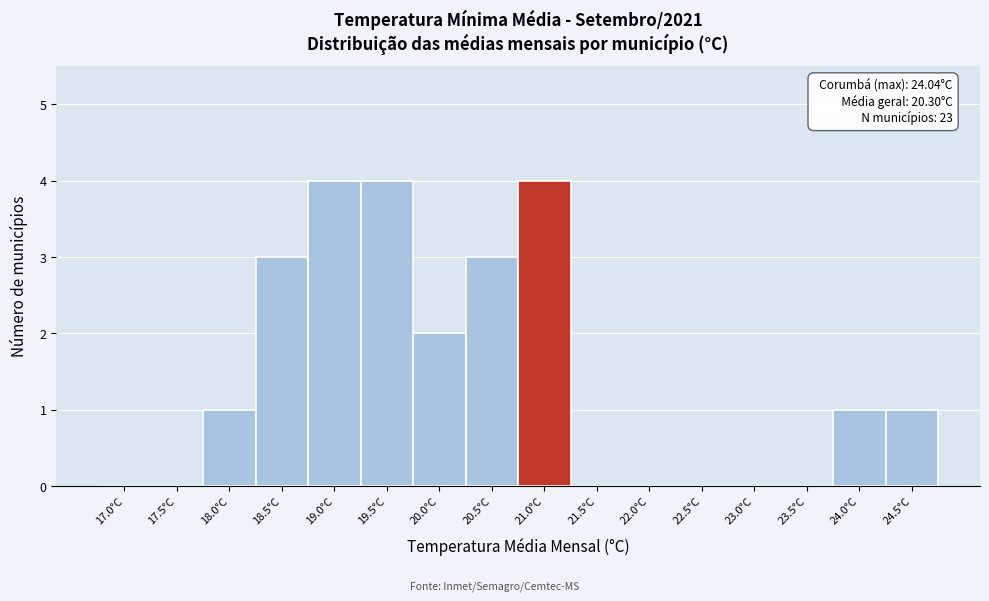

Reading right to left, what are all the values shown in this chart?

24.5°C=1	24.0°C=1	23.5°C=0	23.0°C=0	22.5°C=0	22.0°C=0	21.5°C=0	21.0°C=4	20.5°C=3	20.0°C=2	19.5°C=4	19.0°C=4	18.5°C=3	18.0°C=1	17.5°C=0	17.0°C=0